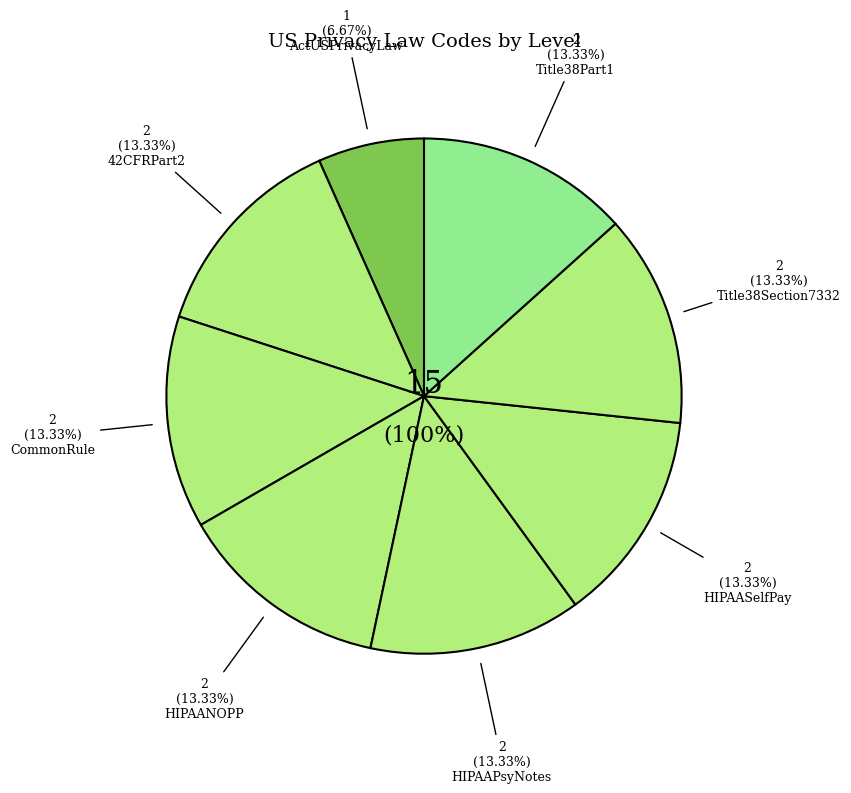

Do HIPAANOPP and Title38Section7332 together represent more than half of the pie?

No